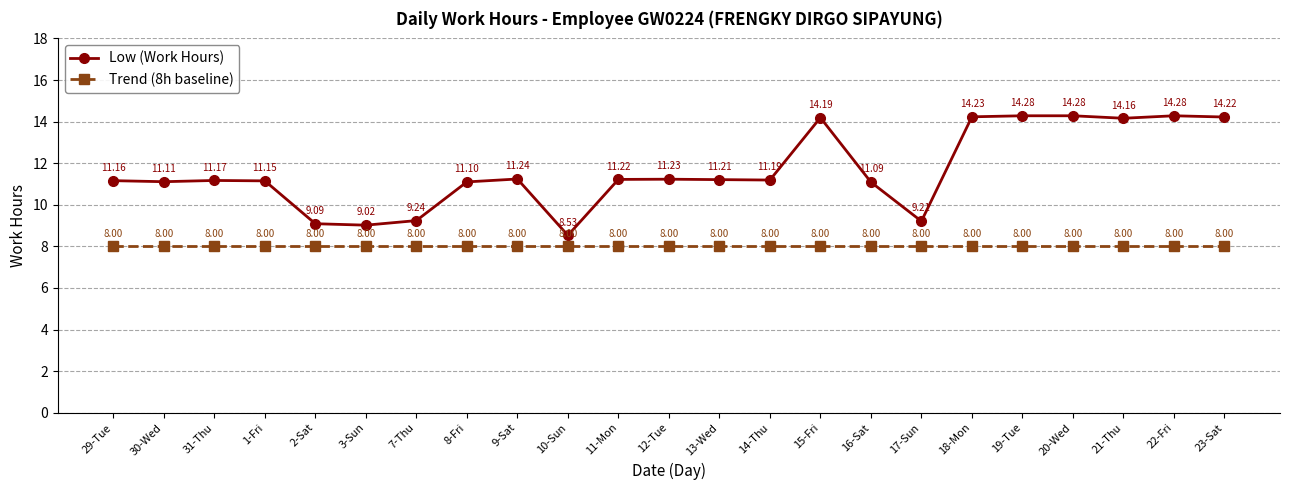

True or false: Low (Work Hours) and Trend (8h baseline) cross at least once.

False